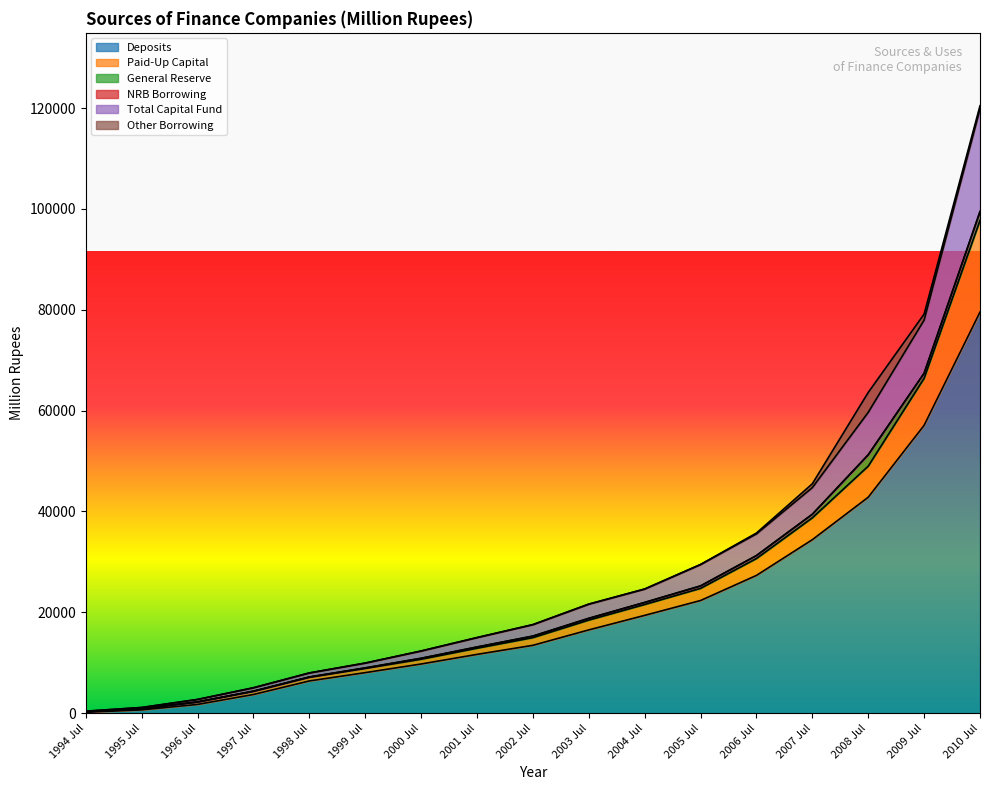

In Other Borrowing, how many points are higher than both neighbors (excluding endpoints)?

2